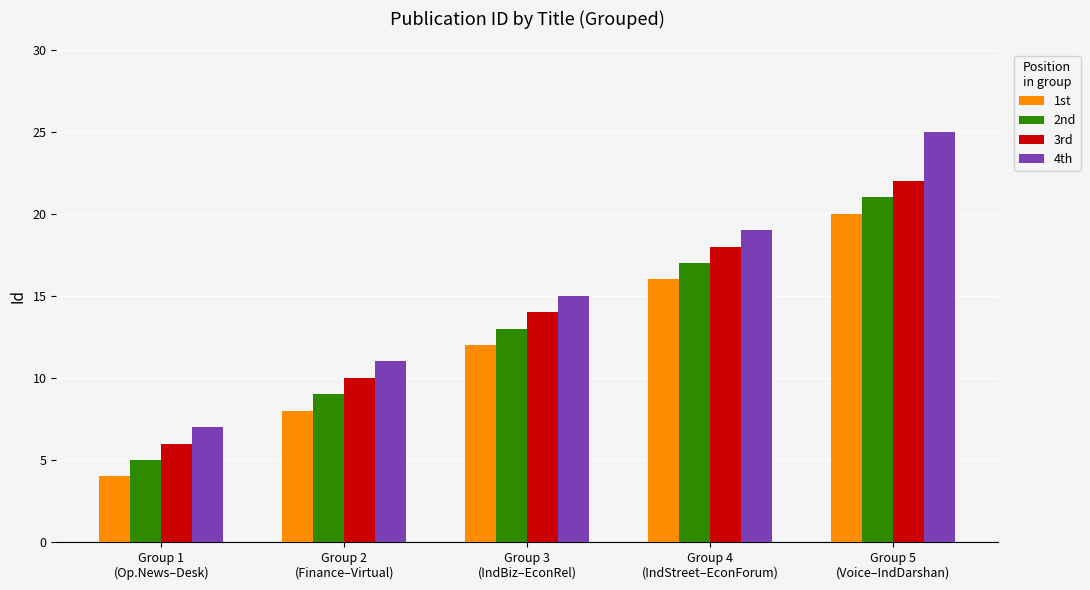

Does the chart contain any negative values?

No